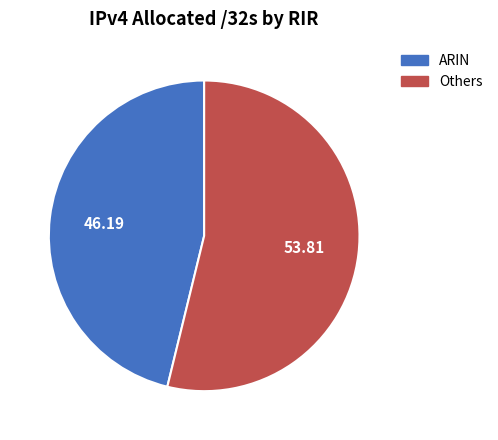

Is there any slice that represents more than half of the pie?

Yes